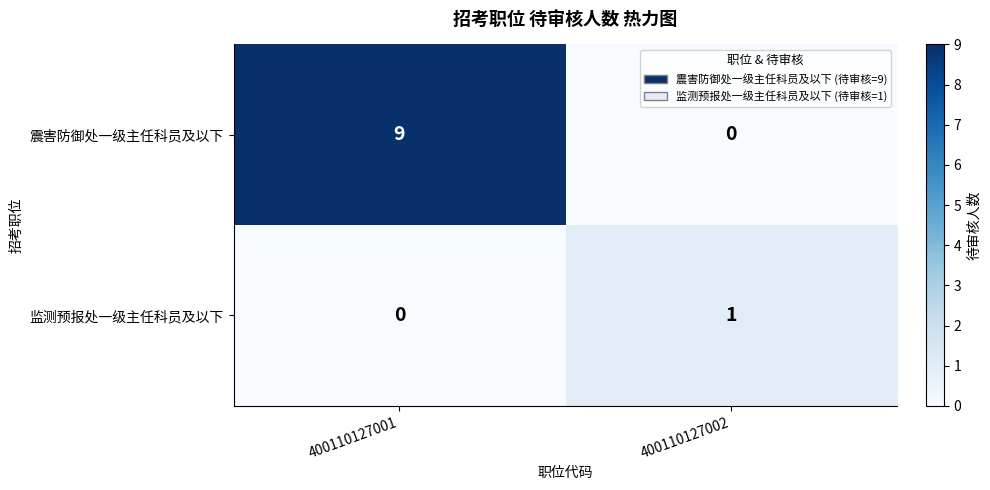

How many series are shown in this chart?

2